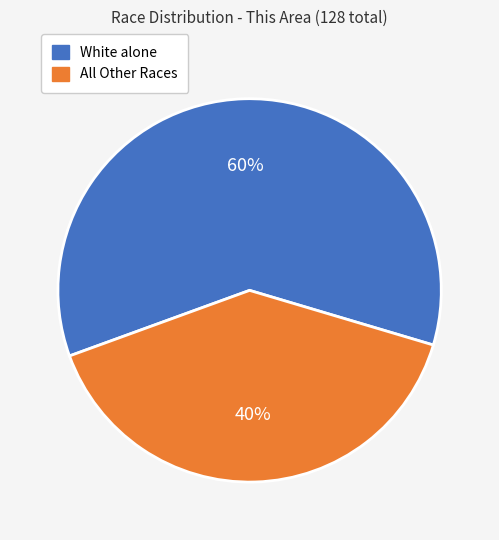

To the nearest percent, what percentage of the pie is White alone?

60%